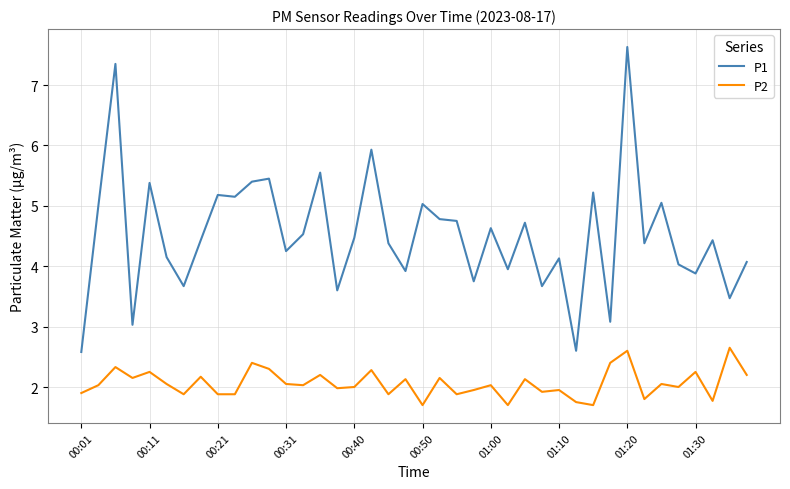

What are all the series names shown in the legend?

P1, P2